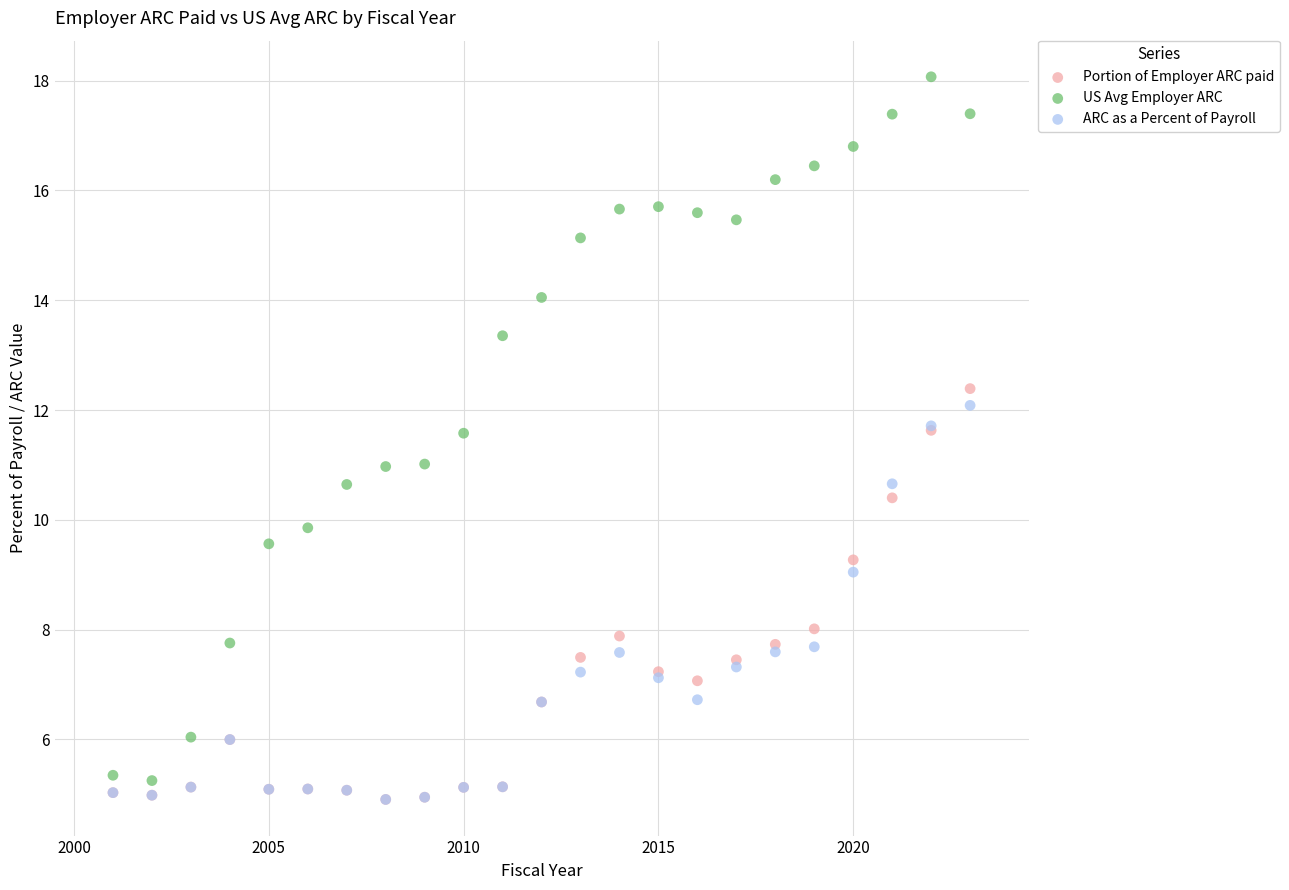

Which series has the largest Y range (max minus min)?

US Avg Employer ARC